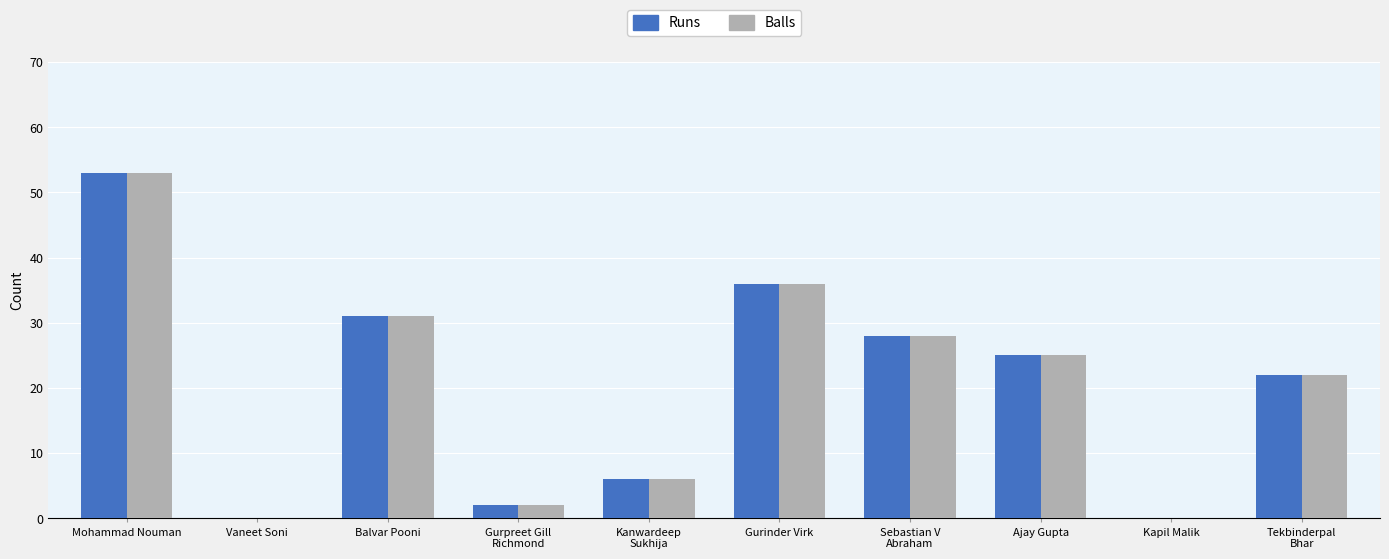

True or false: Balls has a value of 36 at Gurinder Virk.

True